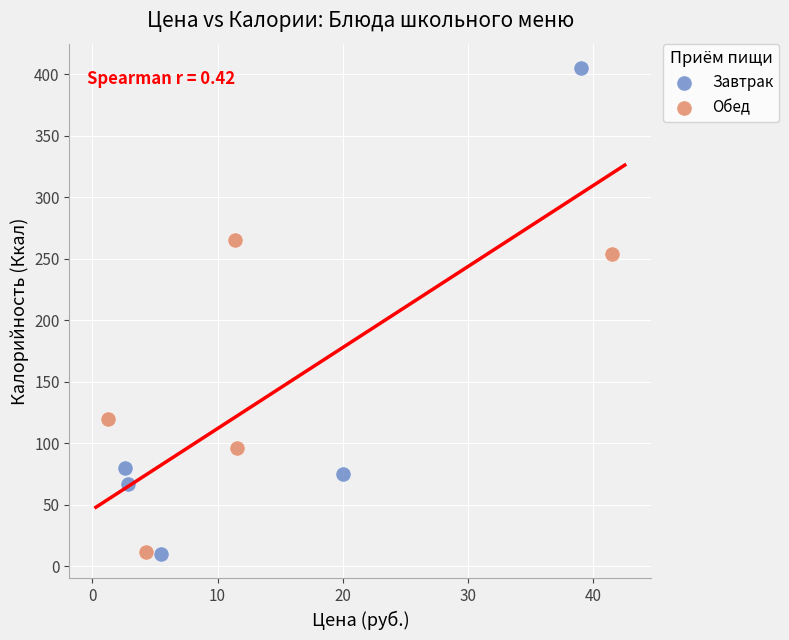

Which series has the largest Y range (max minus min)?

Завтрак